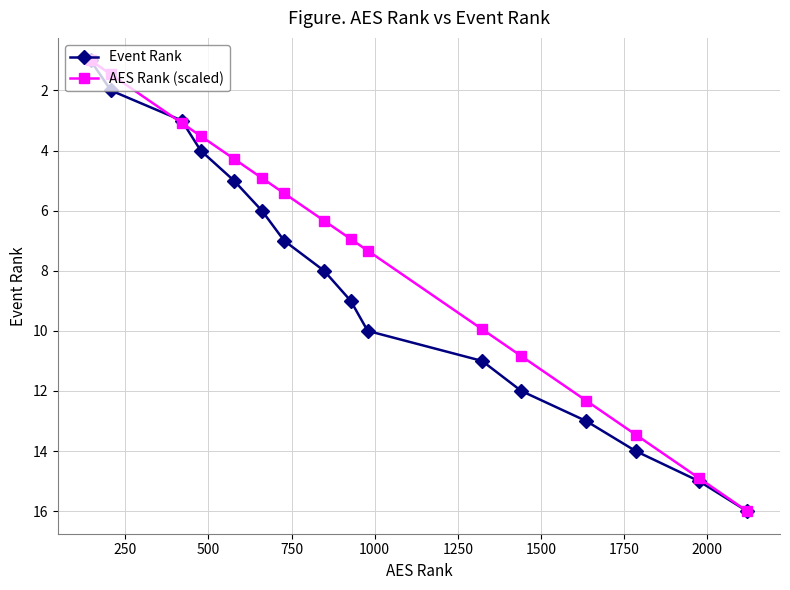

What is the value of the Event Rank point at the 5th from the left?

5.0